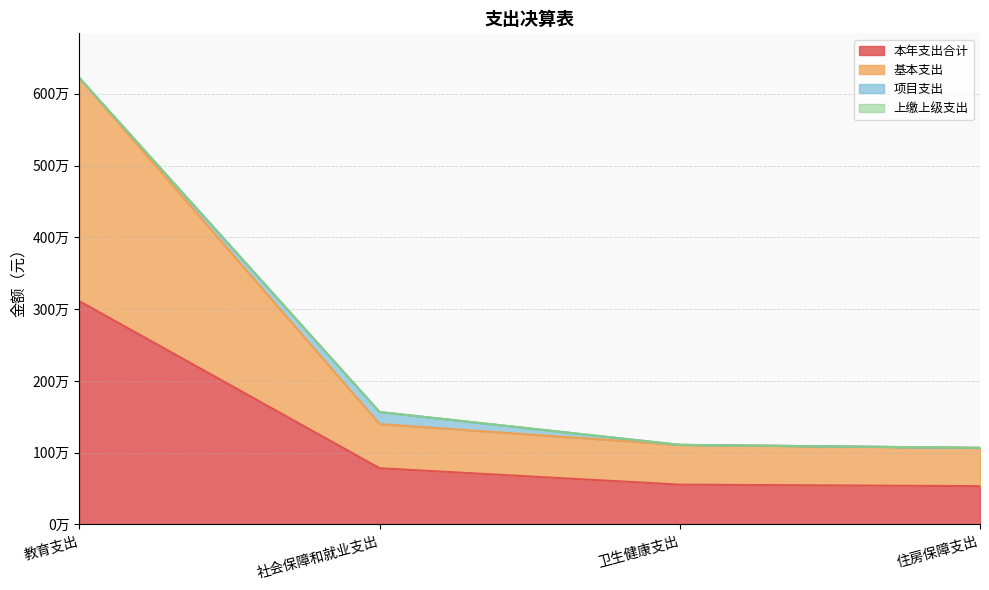

What is the difference between the highest and lowest values at 住房保障支出?

533450.0